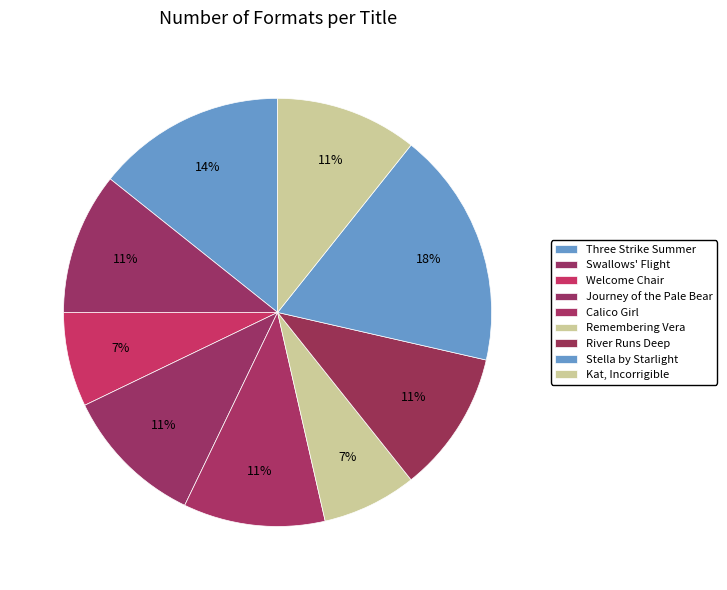

To the nearest percent, what is the difference between the largest and smallest slice percentages?

11%